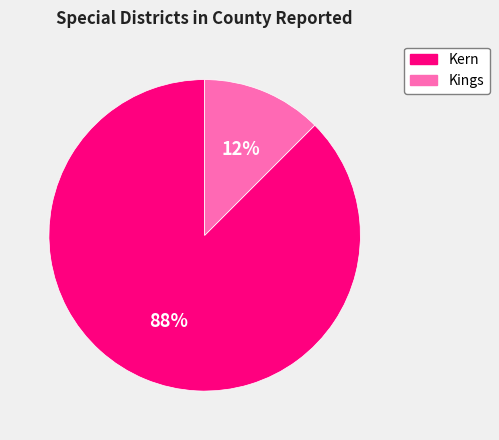

Does any single category account for the majority?

Yes